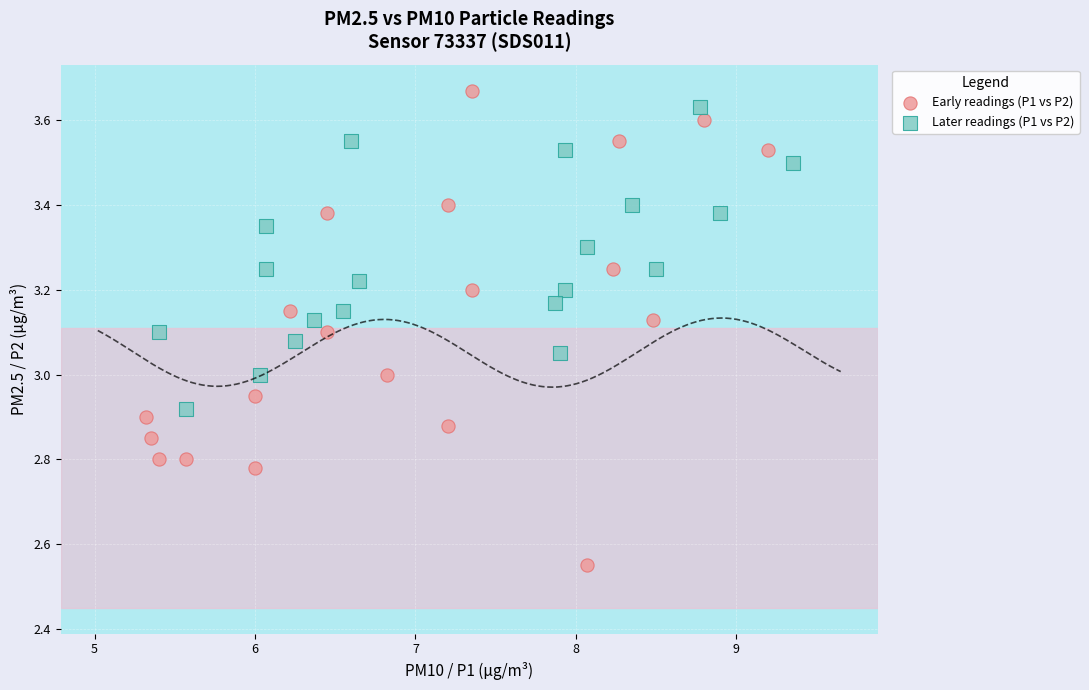

Which series has the widest spread of Y values?

Early readings (P1 vs P2)